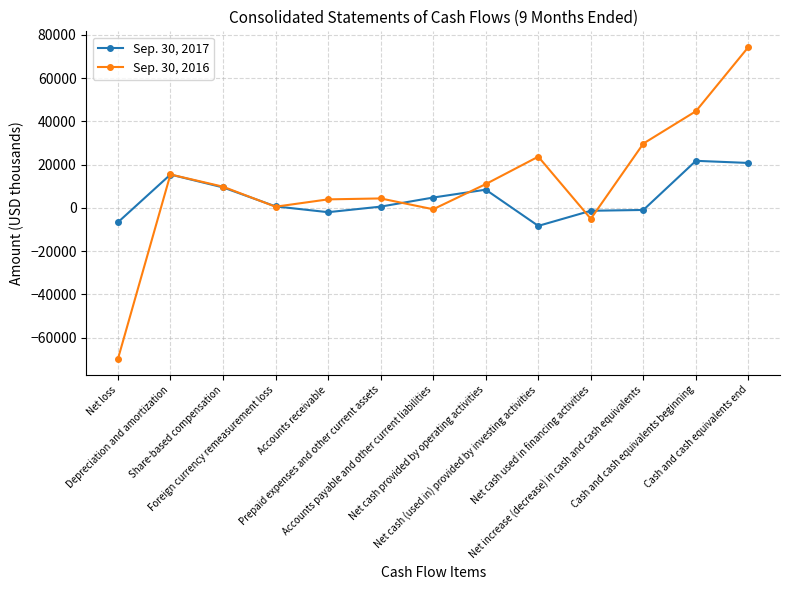

How many lines are shown in the chart?

2